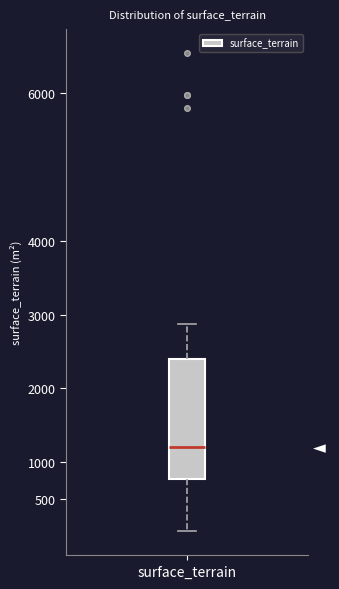

Where does the lower whisker of the box for surface_terrain end on the y-axis? The values are not printed on the chart, so give them approximately, as read against the axis.

50